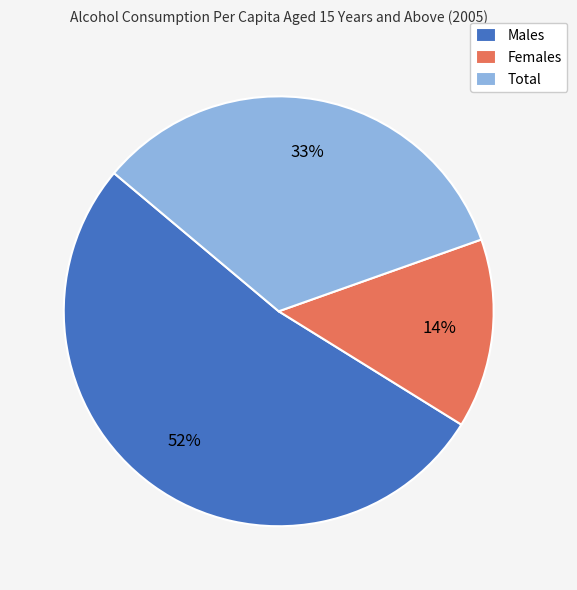

How many segments does this pie chart have?

3